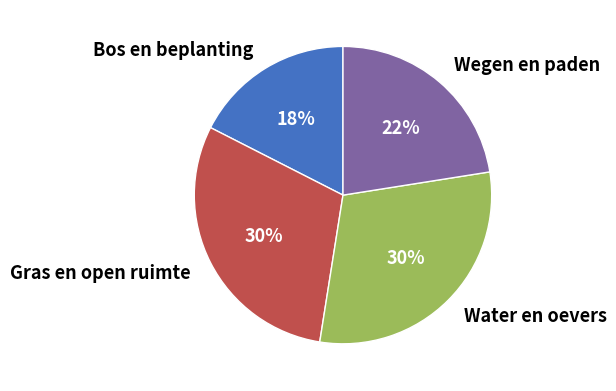

What percentage is the Gras en open ruimte slice, to the nearest percent?

30%